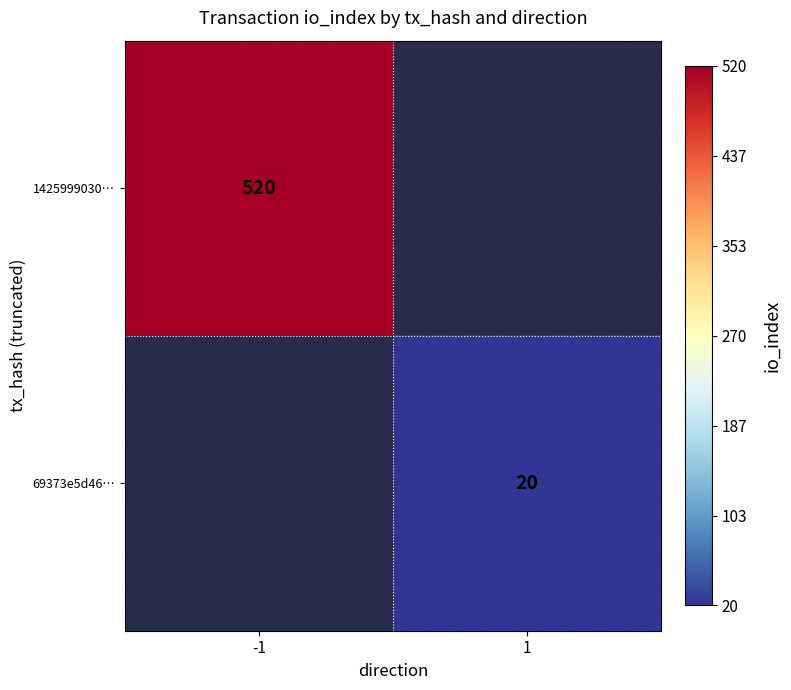

At how many categories does at least one series exceed 512?

1